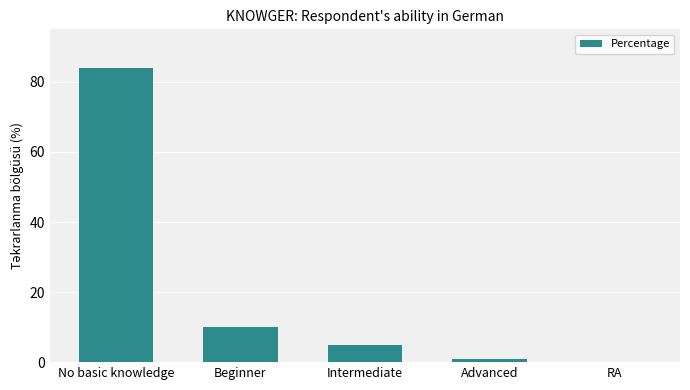

Between RA and Beginner, which is larger?

Beginner